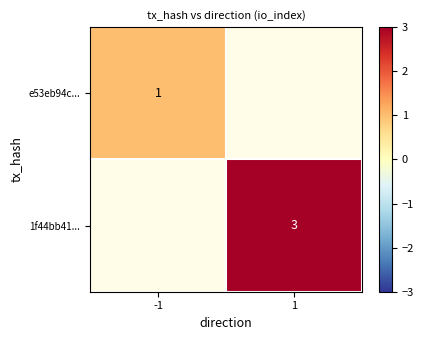

Is it true that e53eb94c... equals 1 at -1?

True